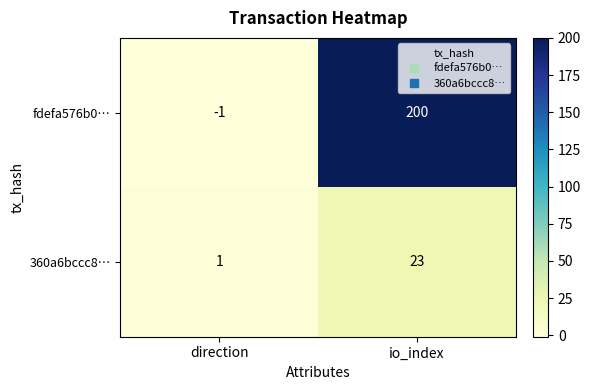

How many values in the fdefa576b0… series are below 200?

1